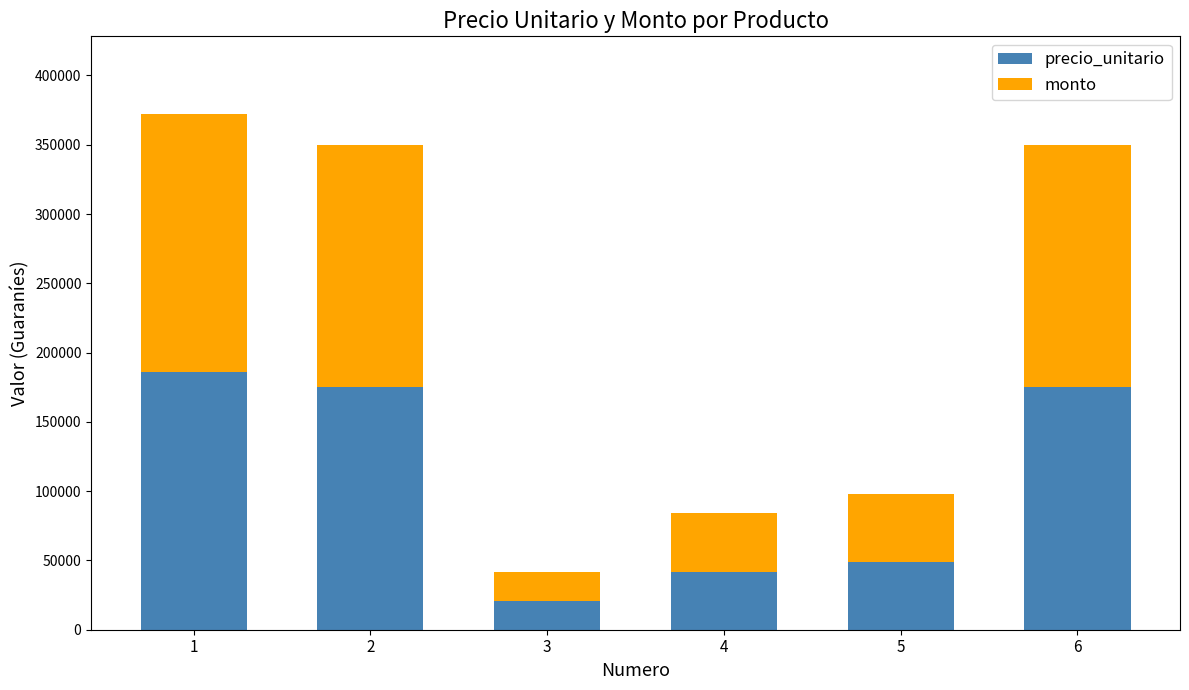

Reading left to right, what are the values for precio_unitario?

186200	175000	21000	42000	49000	175000